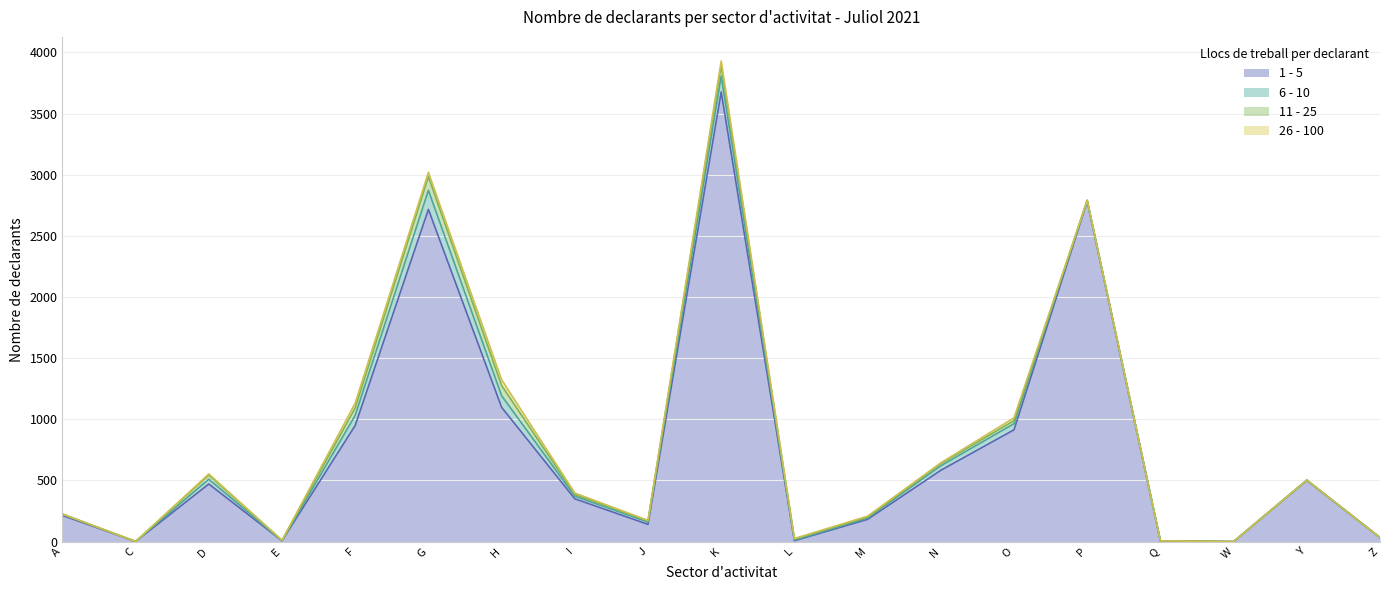

How many lines are shown in the chart?

4